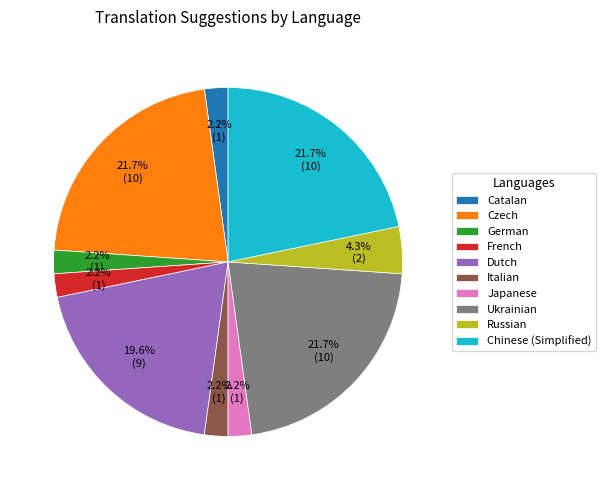

Is Russian the majority of the pie?

No